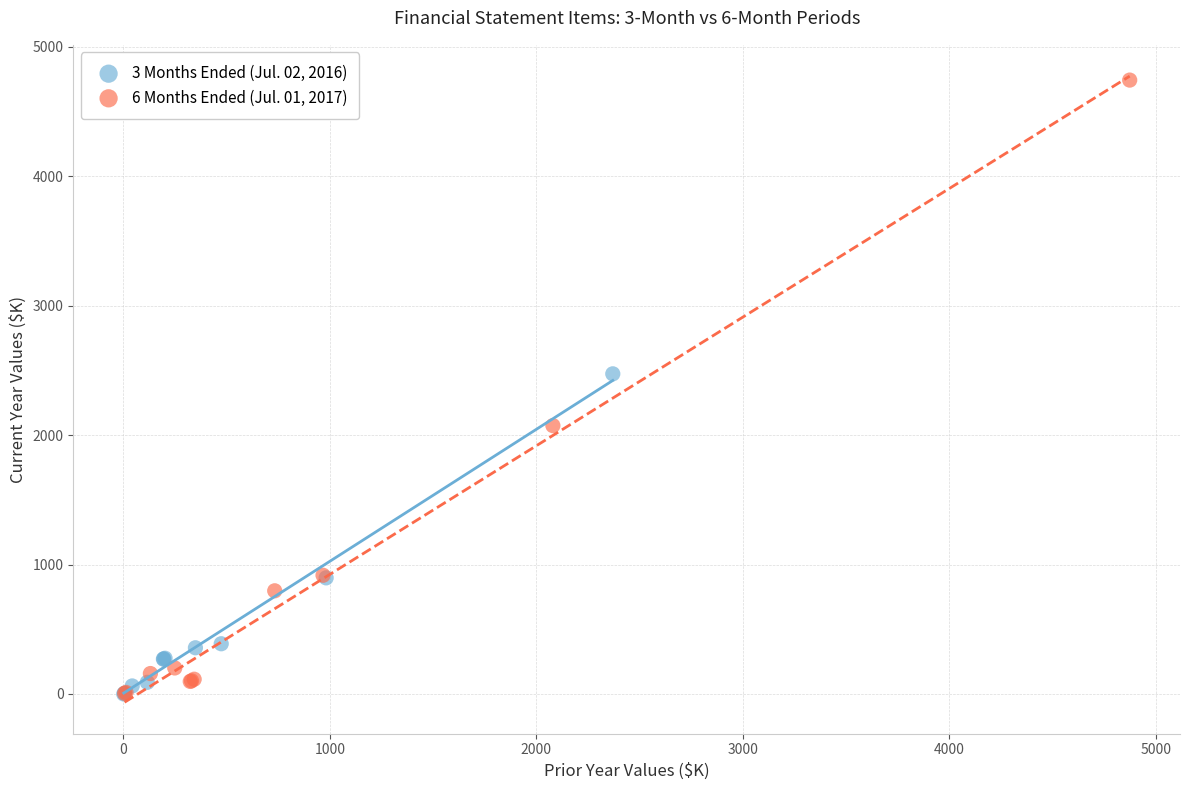

Which series reaches the maximum Y coordinate?

6 Months Ended (Jul. 01, 2017)